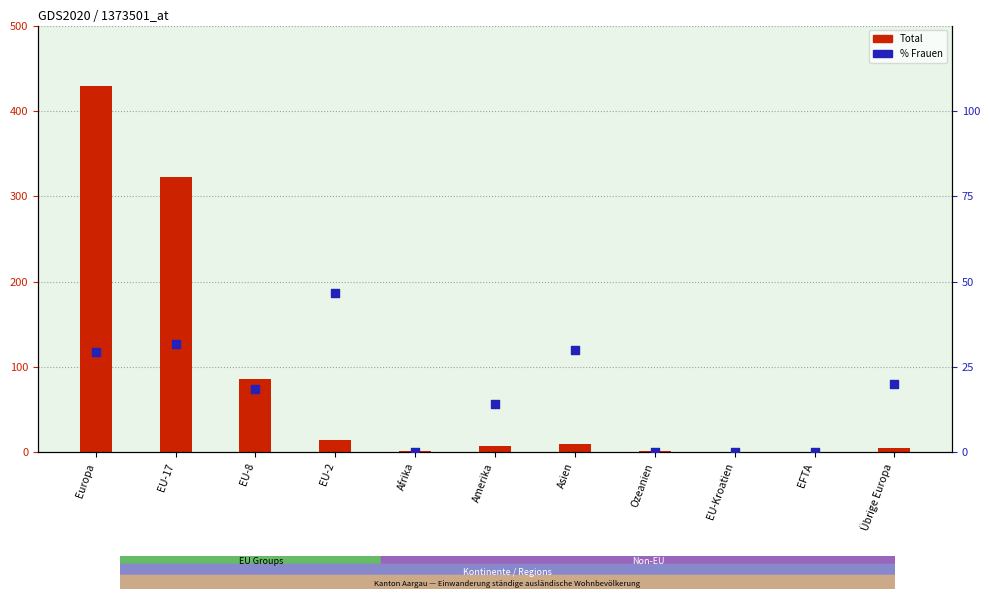

Is the value of % Frauen at Afrika greater than the value of Total at Übrige Europa?

No